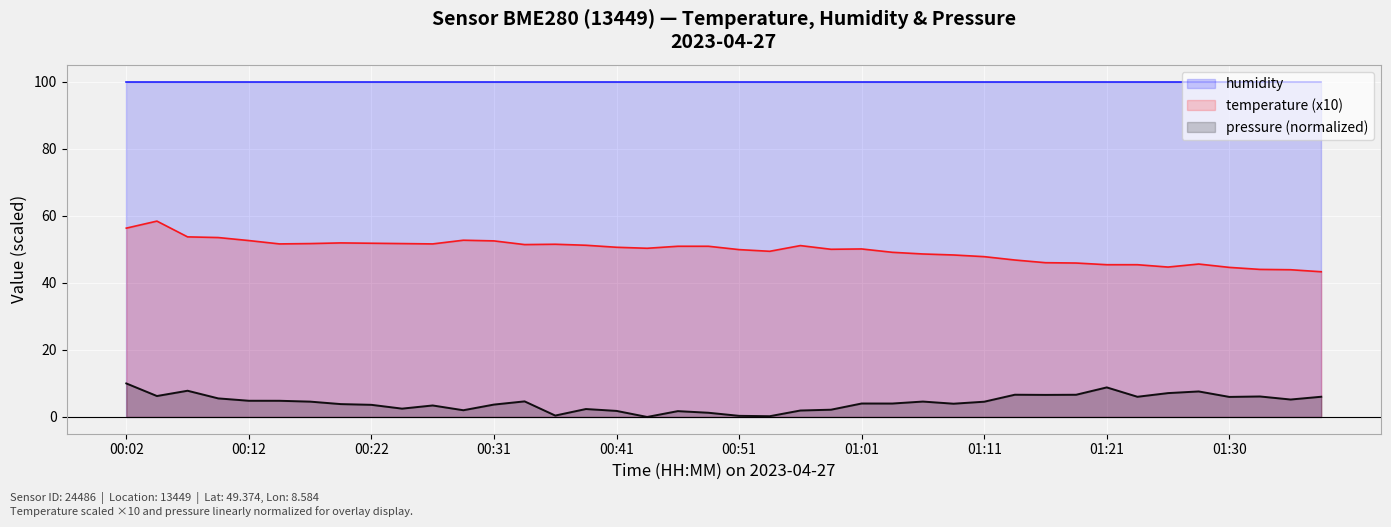

What is the difference between the temperature values at 00:31 and 00:39?

1.3